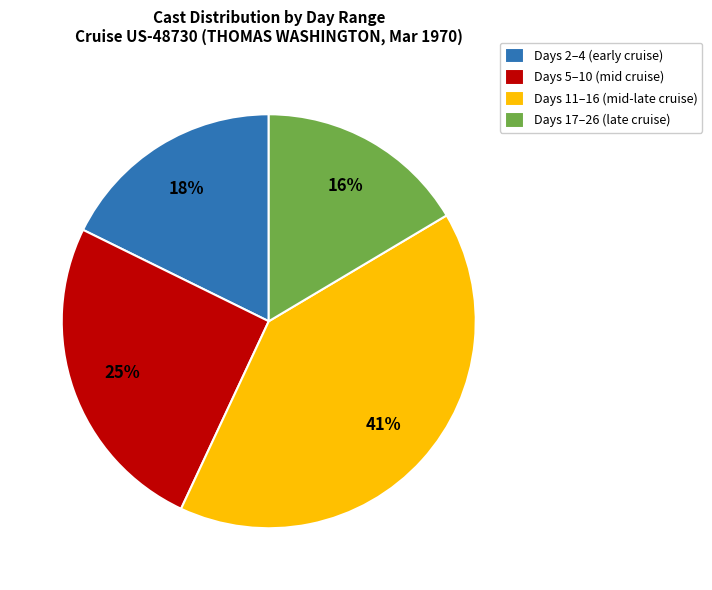

Does any single category account for the majority?

No